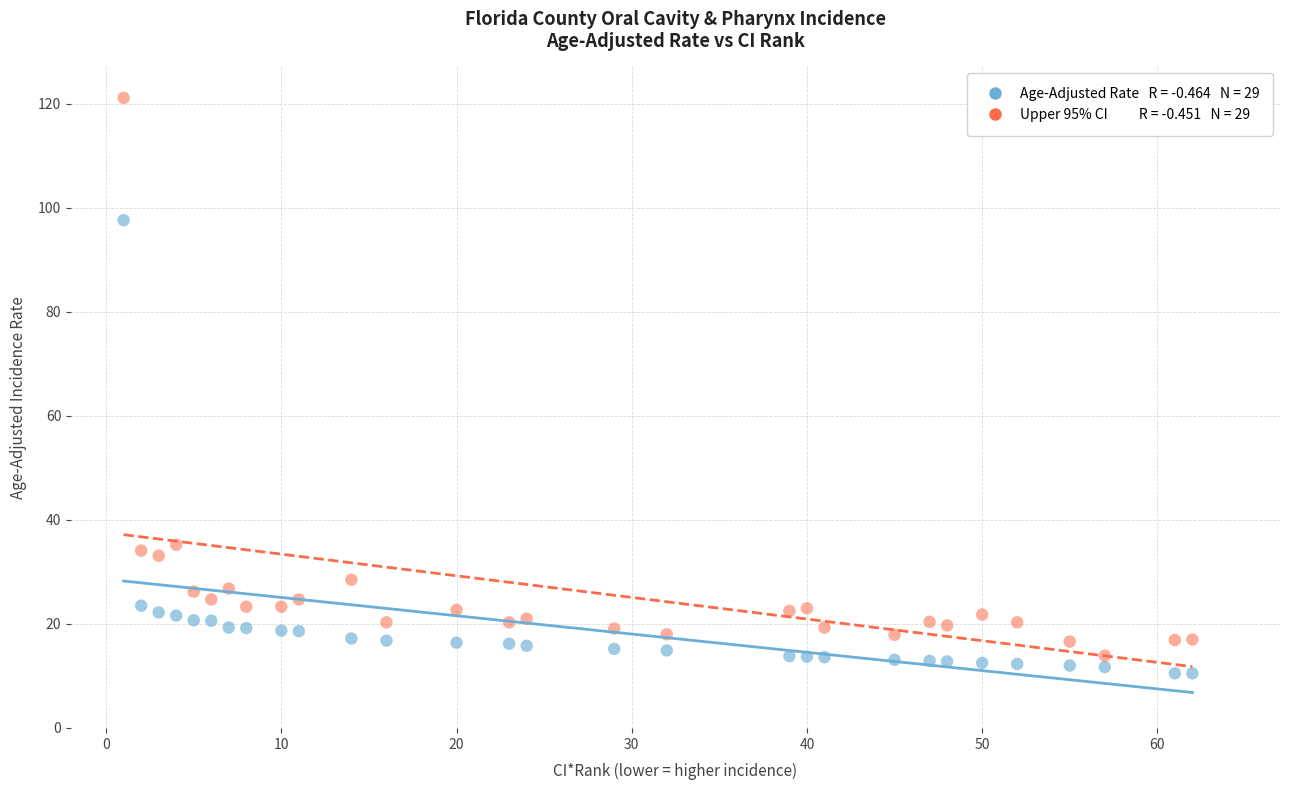

Across all data points, what is the range of Y values (max minus min)?

110.6